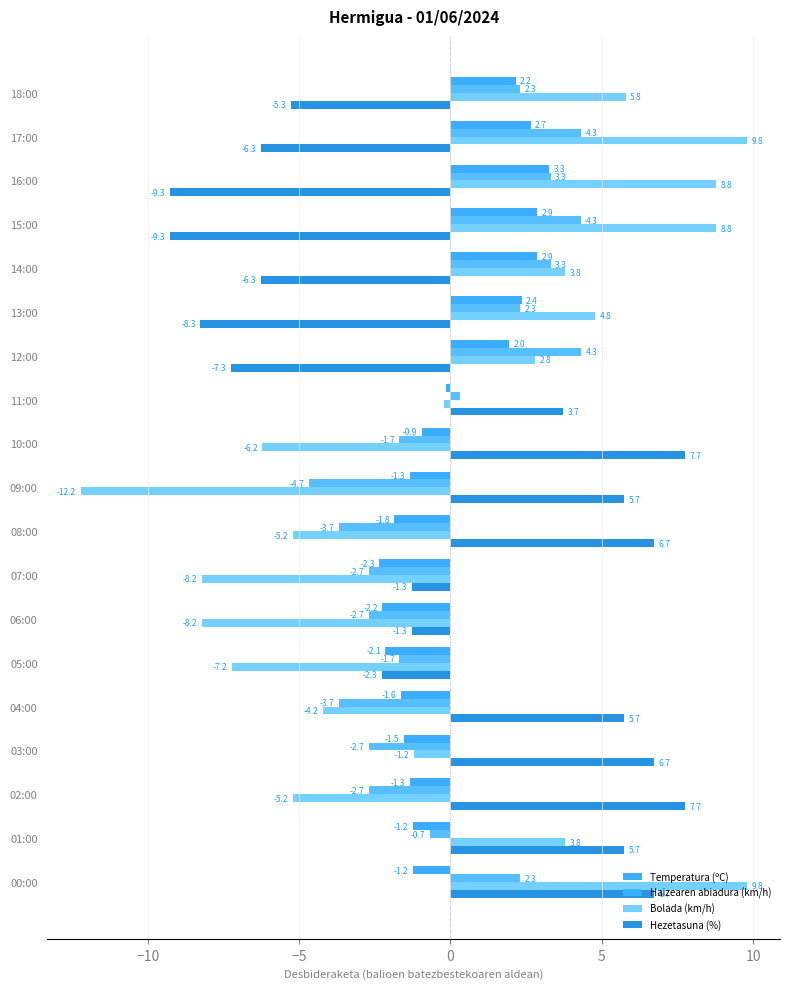

How many negative values does the Temperatura (ºC) series have?

12